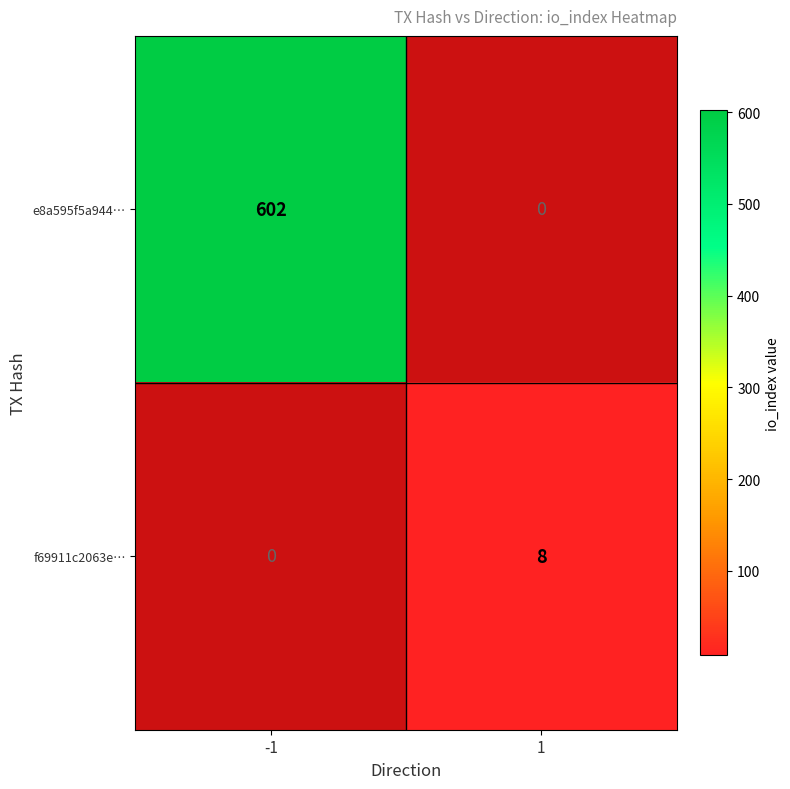

Is it true that f69911c2063e… equals 8 at 1?

True